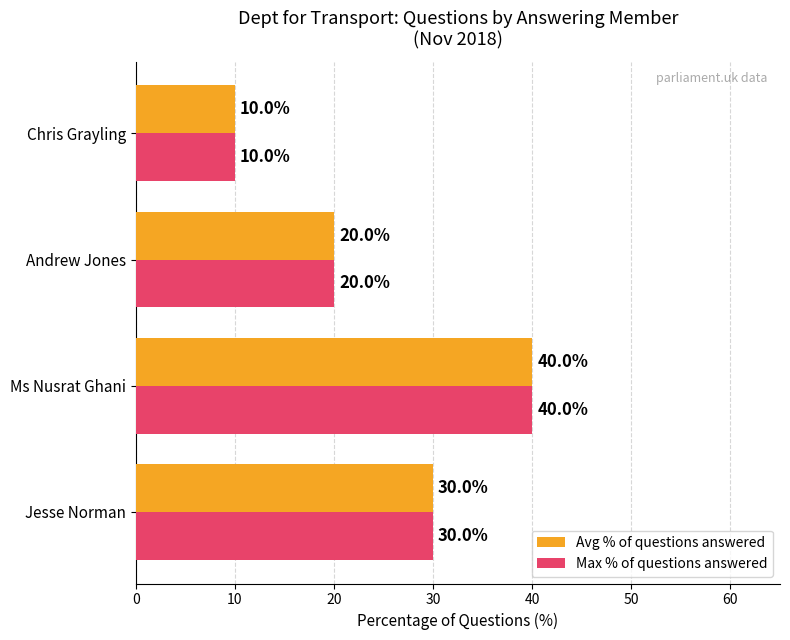

What is the sum of all Avg % of questions answered values?

100